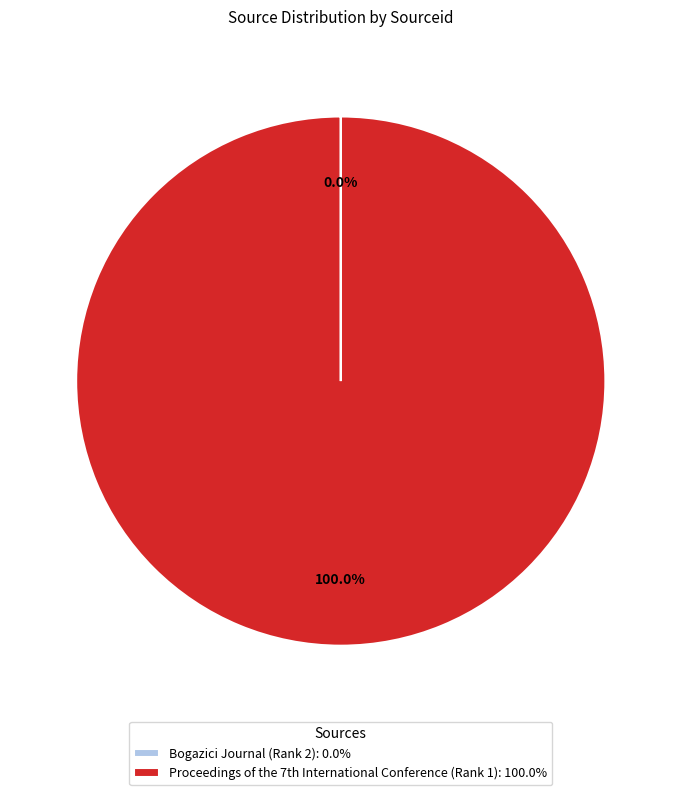

Does any single category account for the majority?

Yes